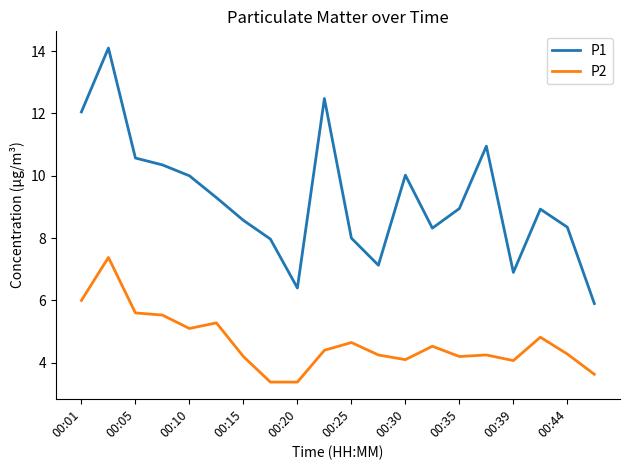

What is the minimum value shown in the chart?

3.4